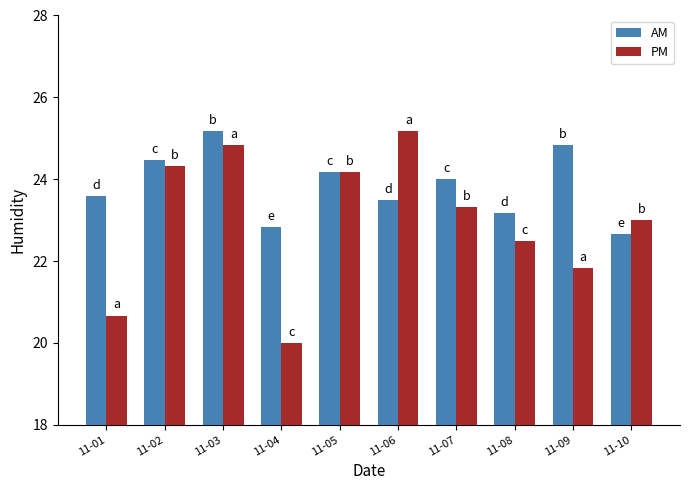

What is the value of the PM bar at the 9th from the left?

21.8